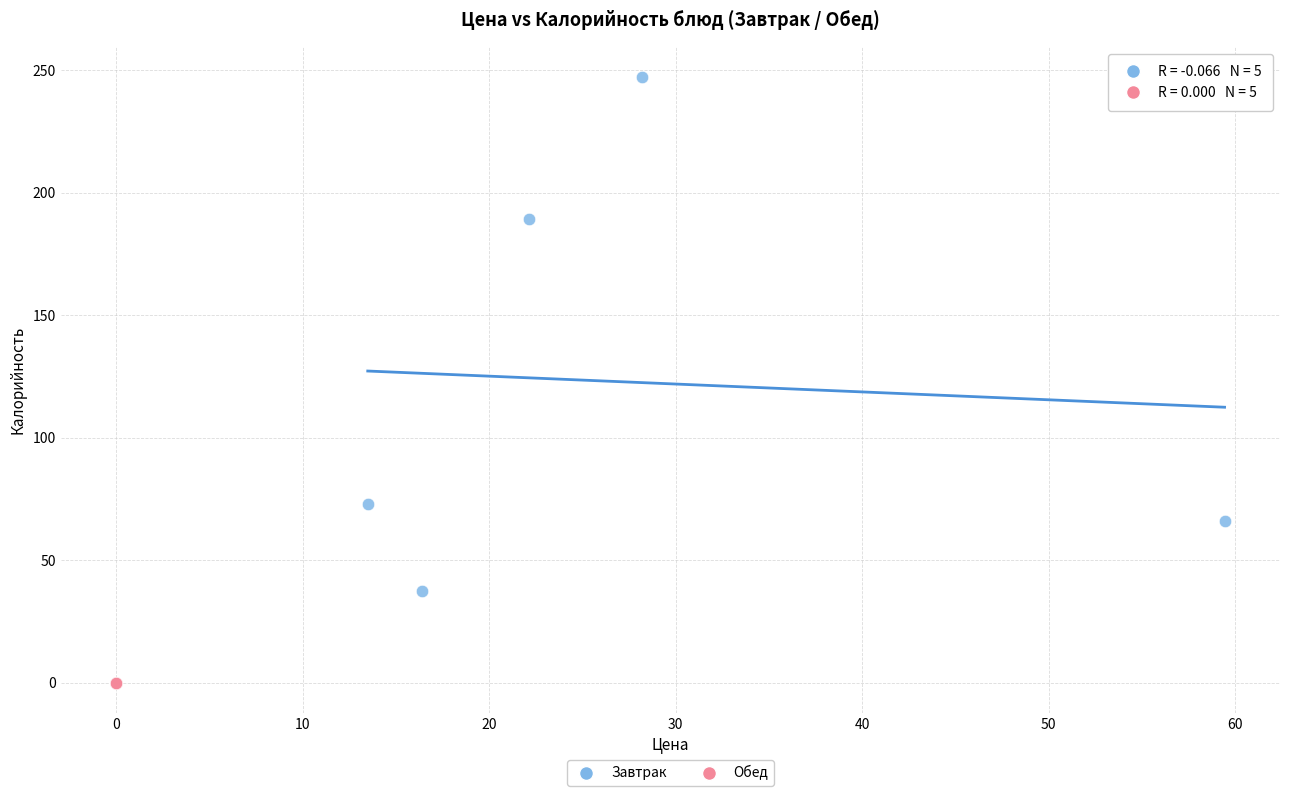

What are all the series names shown in the legend?

Завтрак, Обед